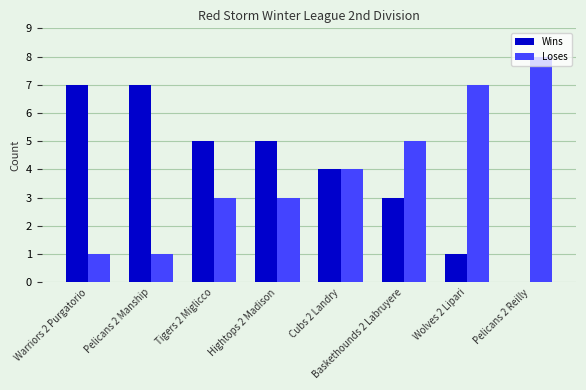

True or false: Wins has a value of 7 at Pelicans 2 Manship.

True